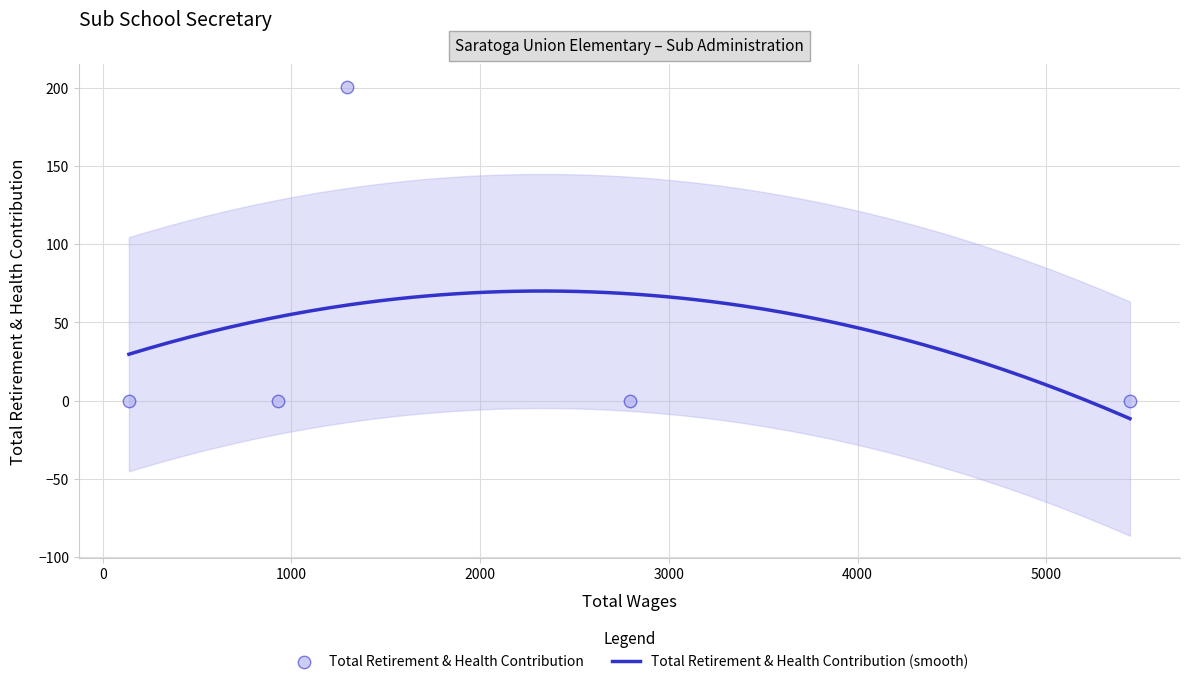

Between 1296.0 and 139.0, which is larger?

1296.0